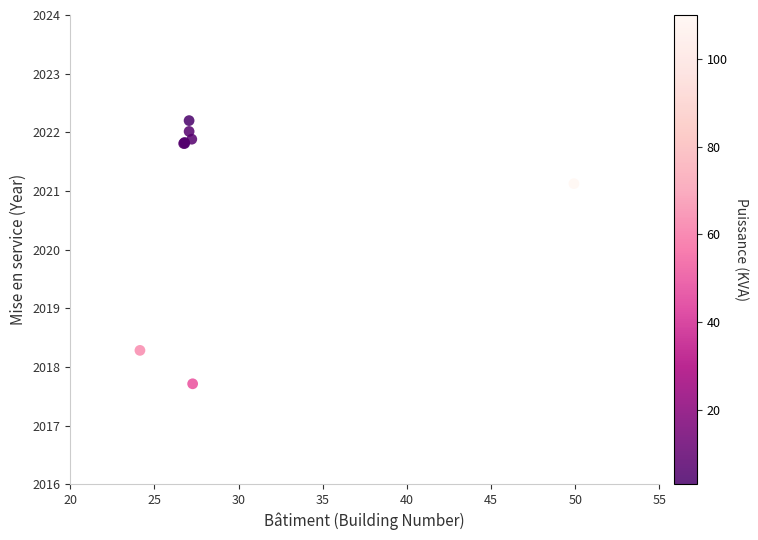

What Y value in the scatter plot is closest to 2019?

2018.3